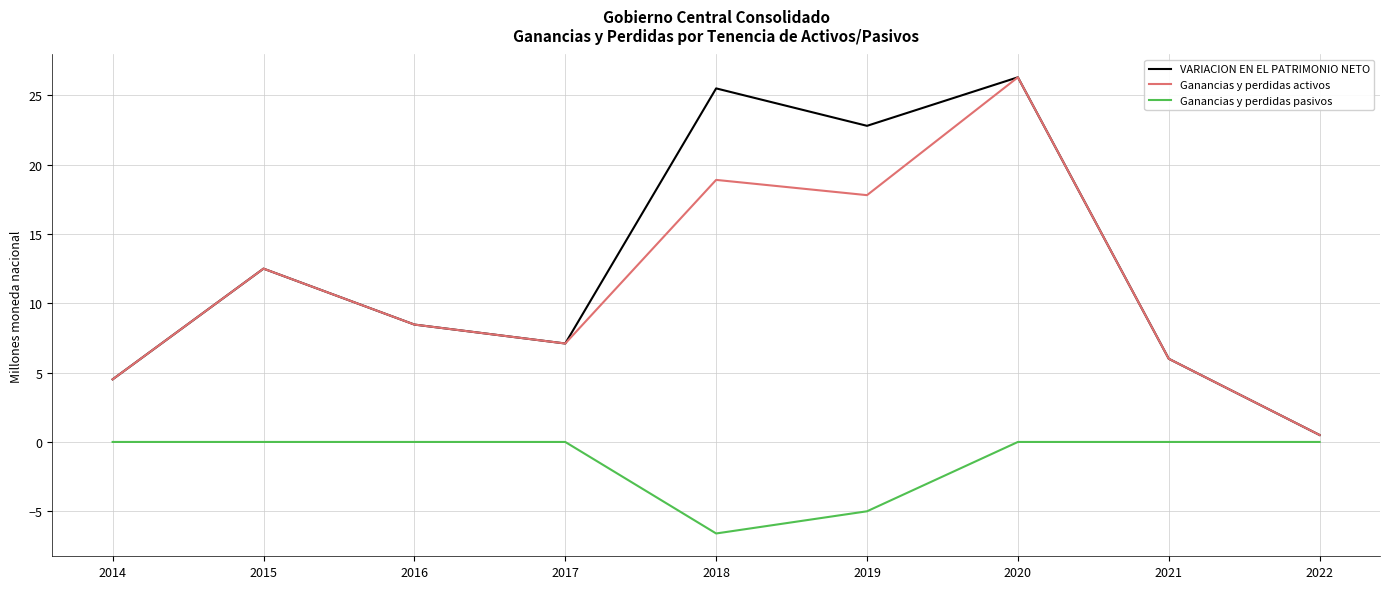

Reading left to right, what are all the values shown in this chart?

VARIACION EN EL PATRIMONIO NETO: 4.5	12.5	8.5	7.1	25.5	22.8	26.3	6.0	0.5
Ganancias y perdidas activos: 4.5	12.5	8.5	7.1	18.9	17.8	26.3	6.0	0.5
Ganancias y perdidas pasivos: 0.0	0.0	0.0	0.0	-6.6	-5.0	0.0	0.0	0.0